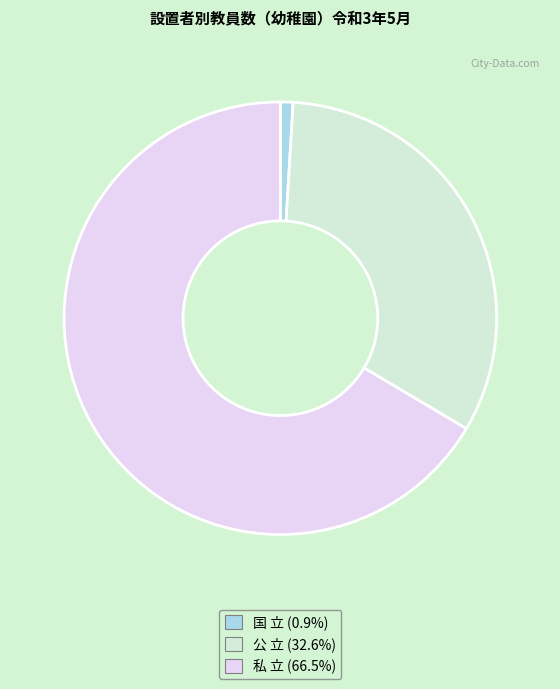

Rank the categories by value from lowest to highest.

国 立, 公 立, 私 立